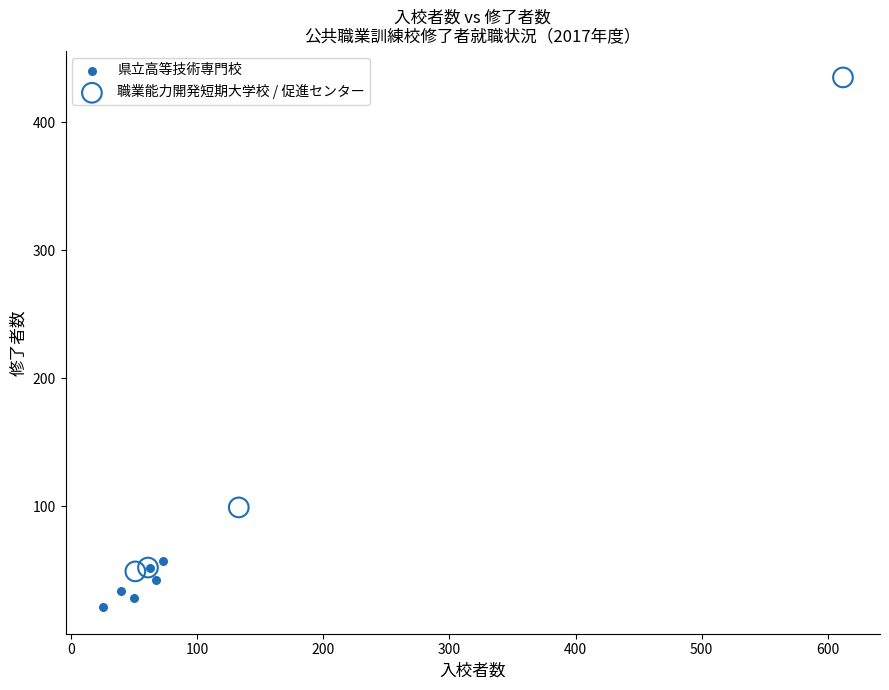

Which series has the widest spread of Y values?

職業能力開発短期大学校 / 促進センター